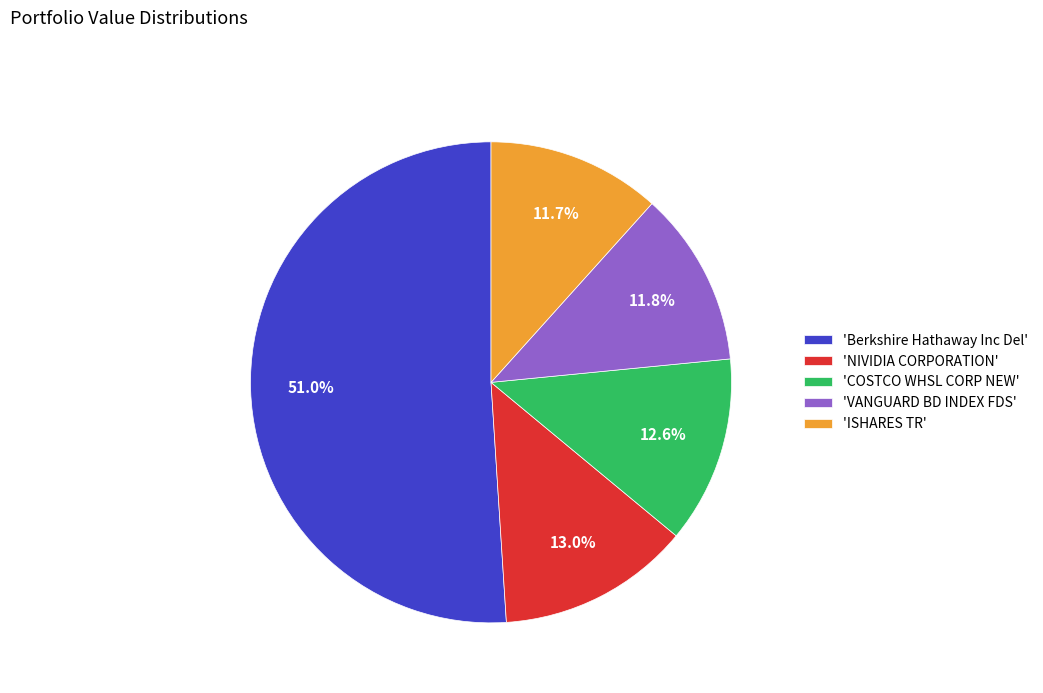

Do 'VANGUARD BD INDEX FDS' and 'ISHARES TR' together represent more than half of the pie?

No